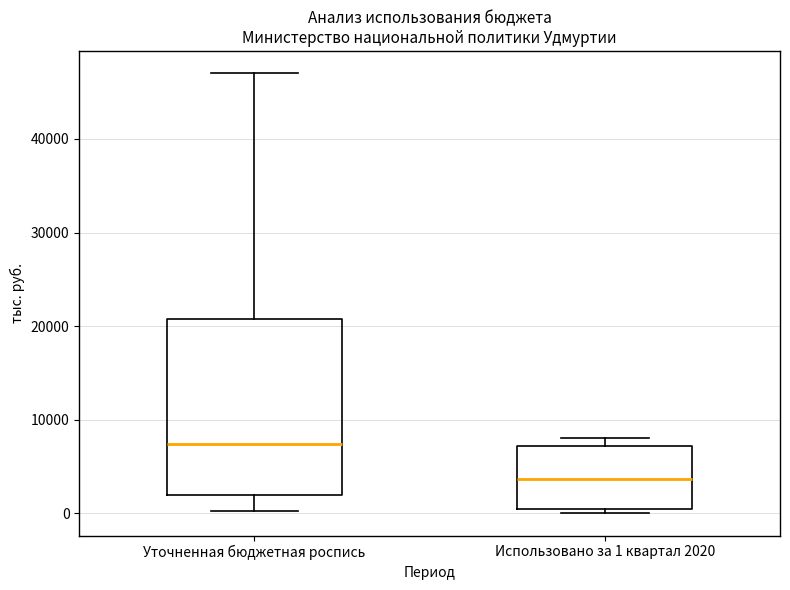

Comparing the boxes themselves (not the whiskers), which one is the tallest?

Уточненная бюджетная роспись